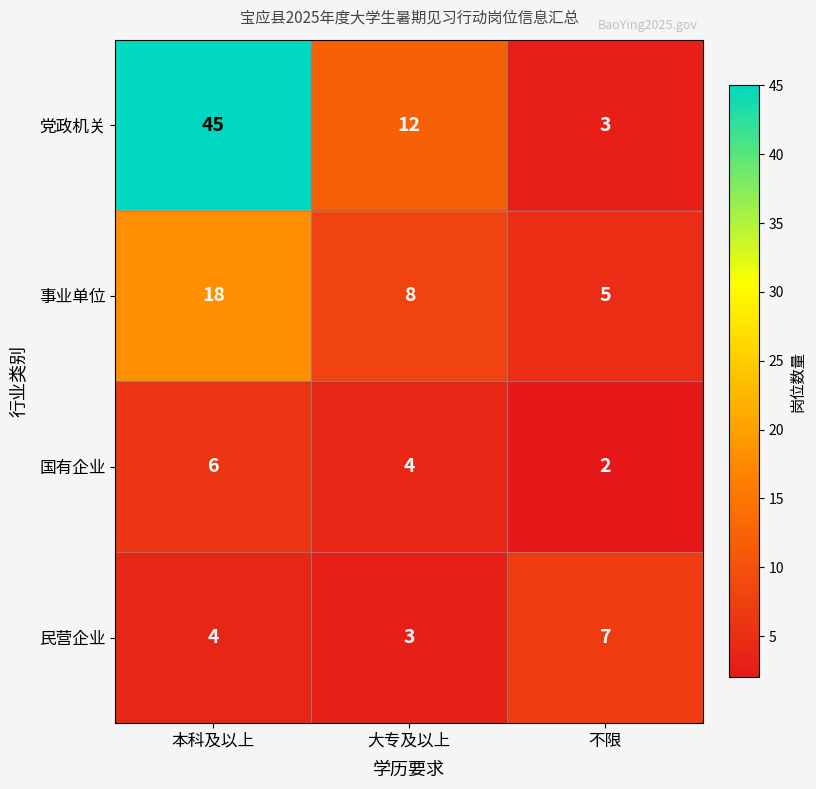

List the series in order of their peak value, highest first.

党政机关, 事业单位, 民营企业, 国有企业